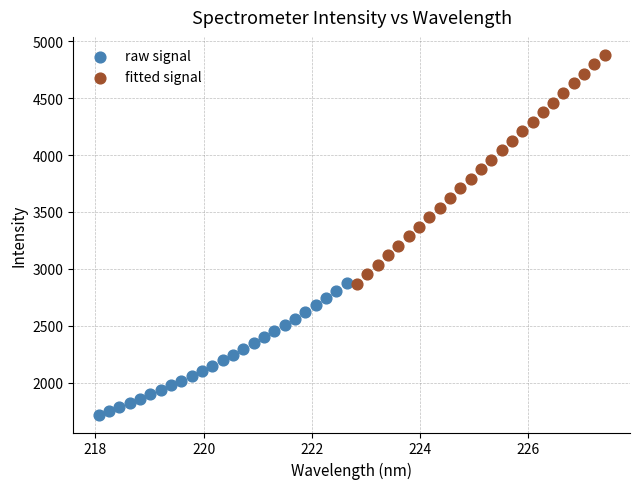

What are all the series names shown in the legend?

raw signal, fitted signal